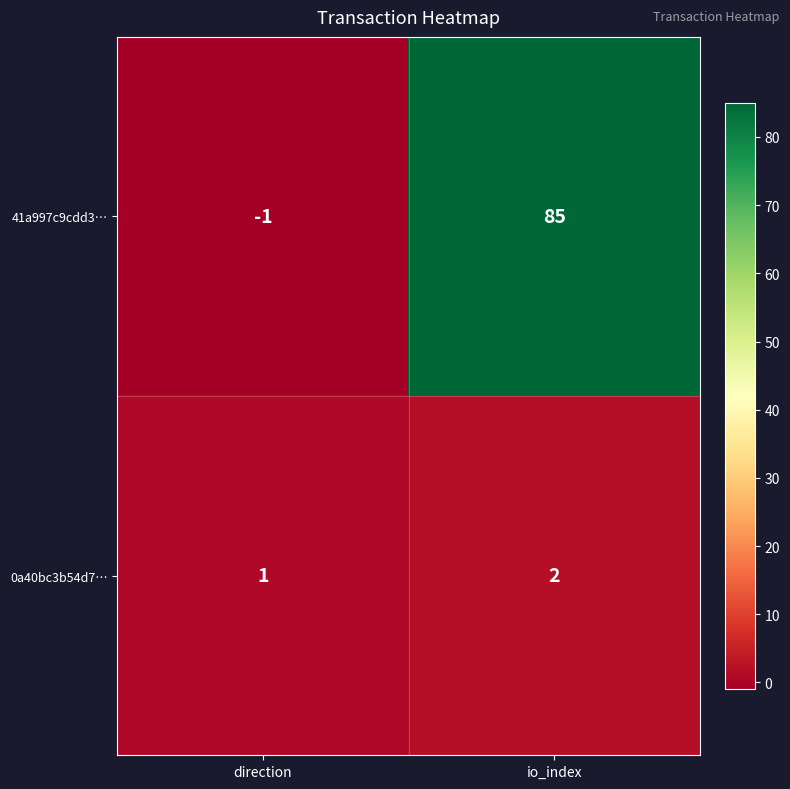

List the series in order of their overall mean, highest first.

41a997c9cdd3…, 0a40bc3b54d7…